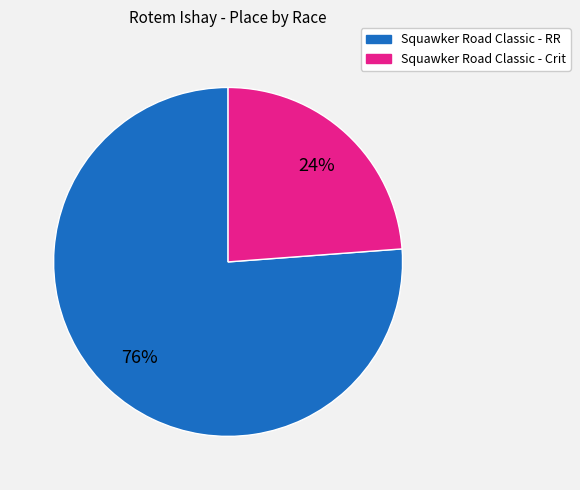

Does Squawker Road Classic - Crit represent more than half of the total?

No